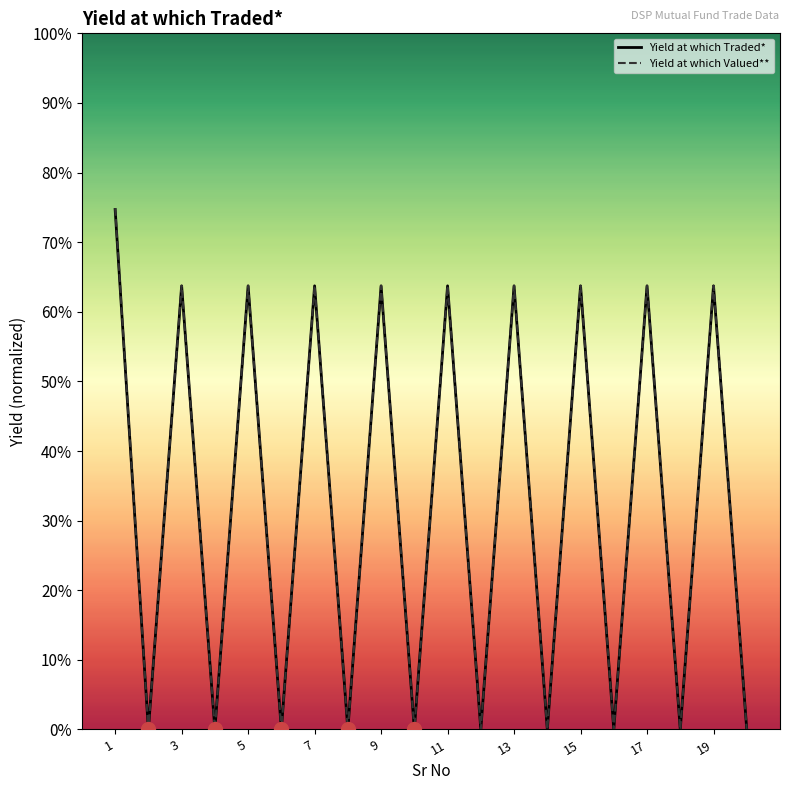

What are all the series names shown in the legend?

Yield at which Traded*, Yield at which Valued**